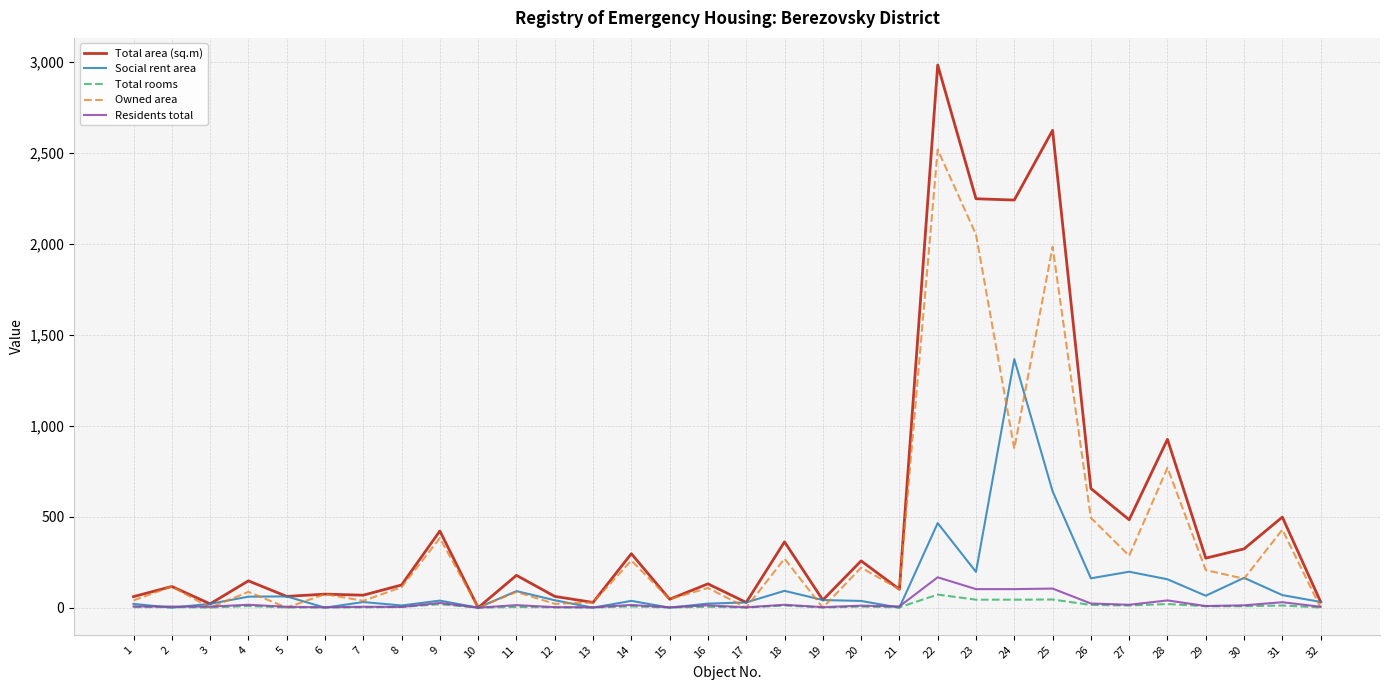

What is the difference between the Total rooms values at 24 and 14?

37.0